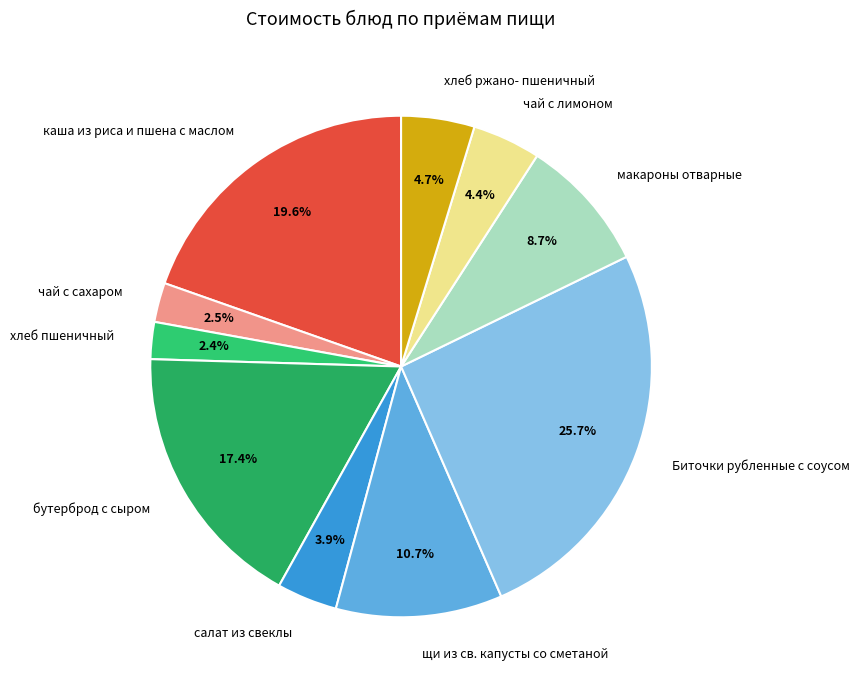

Which has a higher value, салат из свеклы or щи из св. капусты со сметаной?

щи из св. капусты со сметаной